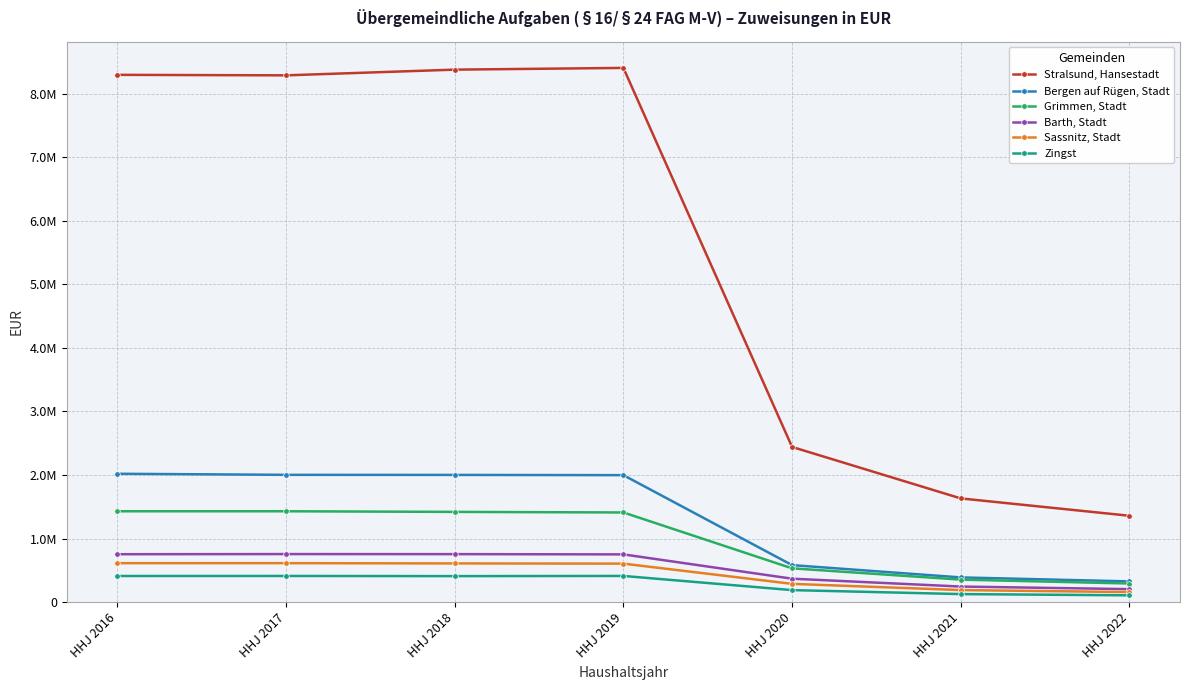

Reading right to left, what are all the values shown in this chart?

Stralsund, Hansestadt: HHJ 2022=1358940.3	HHJ 2021=1632058.7	HHJ 2020=2441814.9	HHJ 2019=8406625.8	HHJ 2018=8379509.6	HHJ 2017=8289610.5	HHJ 2016=8297679.0
Bergen auf Rügen, Stadt: HHJ 2022=325904.4	HHJ 2021=388706.2	HHJ 2020=582102.1	HHJ 2019=1998032.2	HHJ 2018=2001571.6	HHJ 2017=2002940.1	HHJ 2016=2019736.8
Grimmen, Stadt: HHJ 2022=292749.9	HHJ 2021=353892.8	HHJ 2020=531594.6	HHJ 2019=1410708.5	HHJ 2018=1419676.7	HHJ 2017=1429591.0	HHJ 2016=1429570.3
Barth, Stadt: HHJ 2022=203994.7	HHJ 2021=244754.7	HHJ 2020=368445.9	HHJ 2019=751031.6	HHJ 2018=754992.9	HHJ 2017=755996.2	HHJ 2016=753621.8
Sassnitz, Stadt: HHJ 2022=157761.6	HHJ 2021=189399.4	HHJ 2020=287151.1	HHJ 2019=605540.8	HHJ 2018=608899.6	HHJ 2017=612864.6	HHJ 2016=612761.5
Zingst: HHJ 2022=106722.0	HHJ 2021=126043.5	HHJ 2020=188755.7	HHJ 2019=411759.3	HHJ 2018=408991.3	HHJ 2017=411424.2	HHJ 2016=410788.1